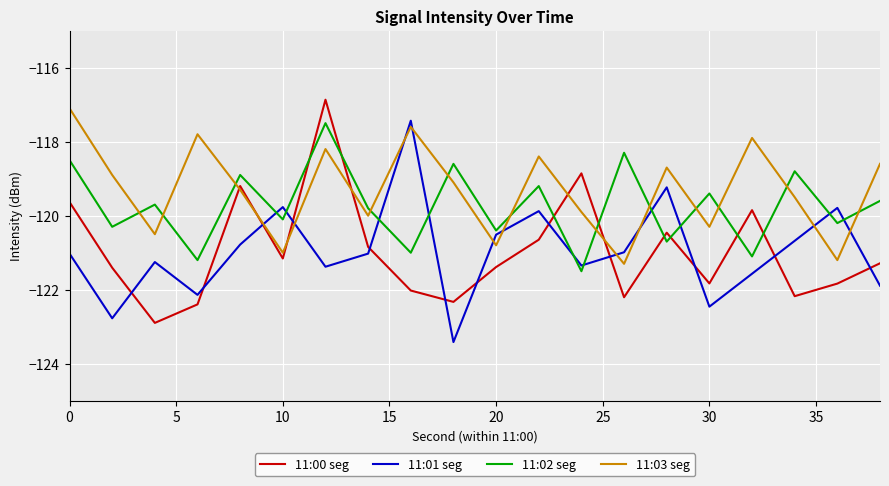

How many interior local valleys does the 11:02 seg series have?

9